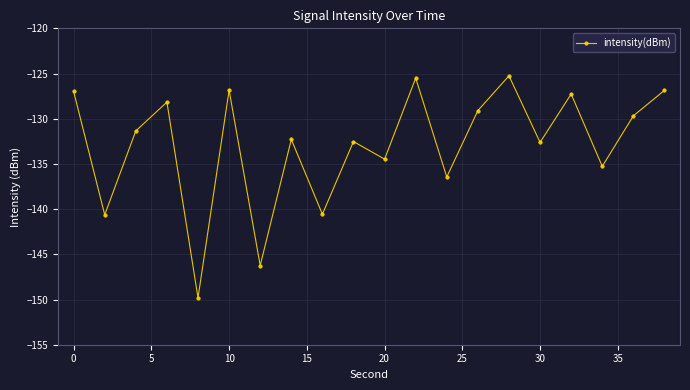

What is the sum of all values?

-2657.8